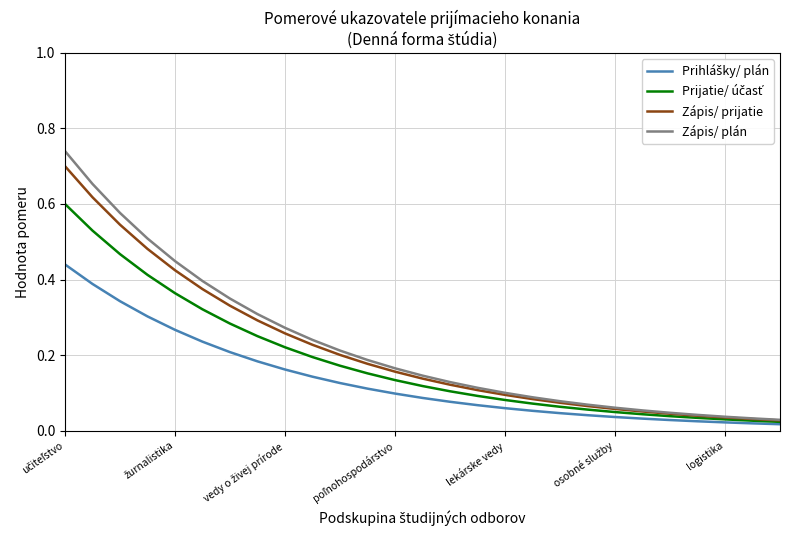

Which series has the largest range (max minus min)?

Zápis/ plán